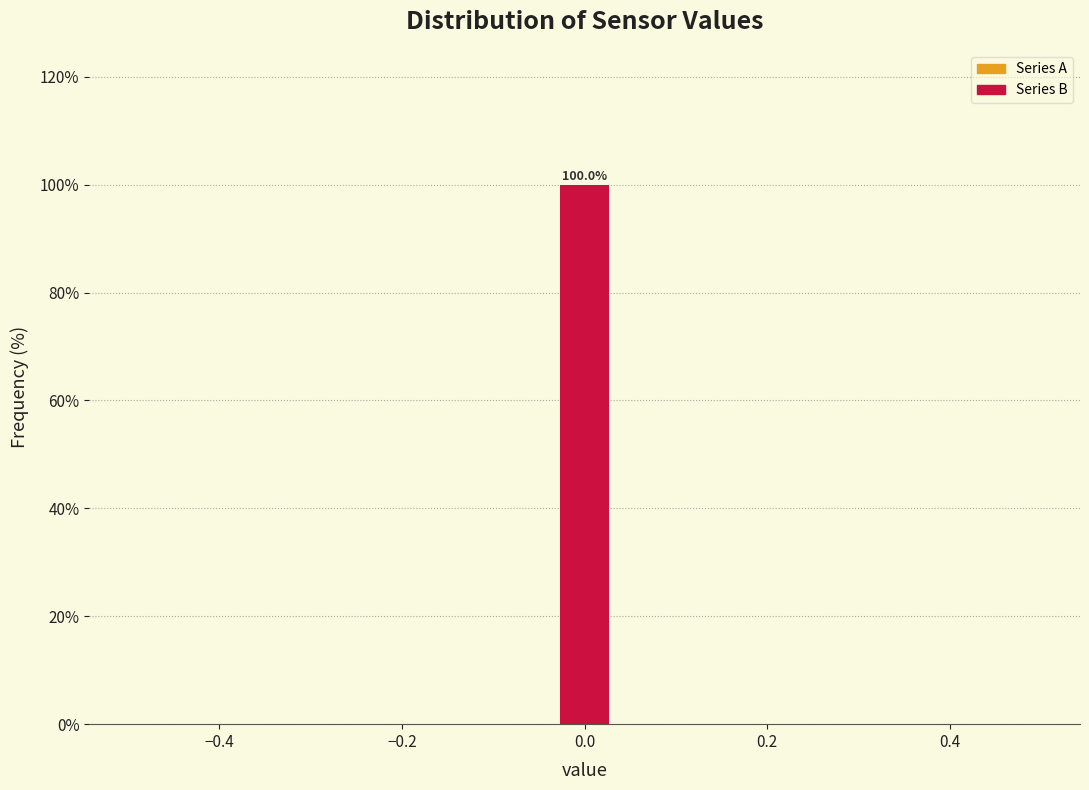

Around what value on the x-axis is the tallest bar? Give the approximate position of its centre, as read against the axis.

0.00